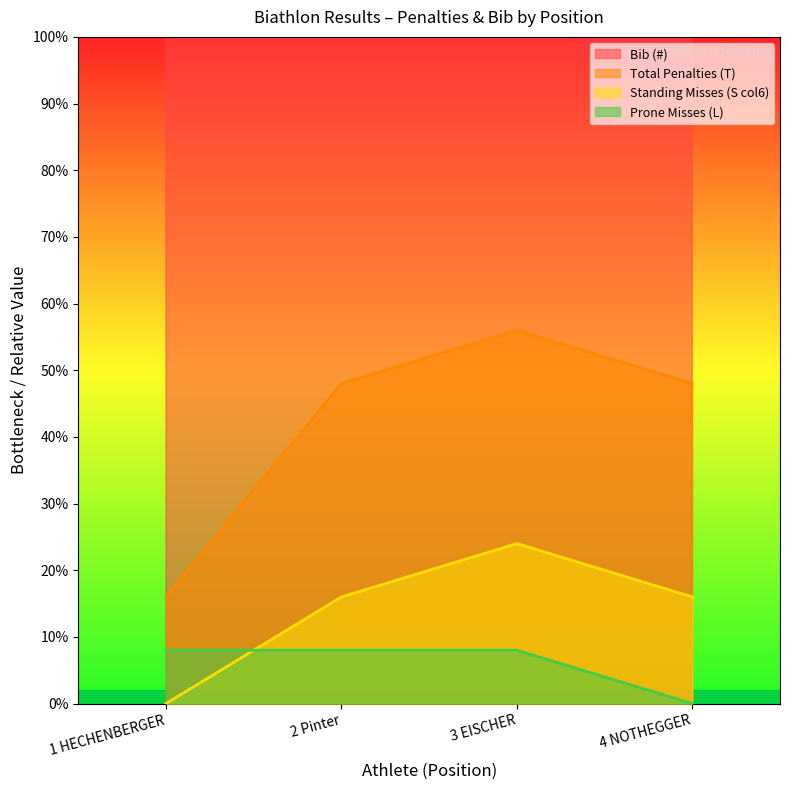

What is the value of the Bib (#) point at the 3rd from the left?

304